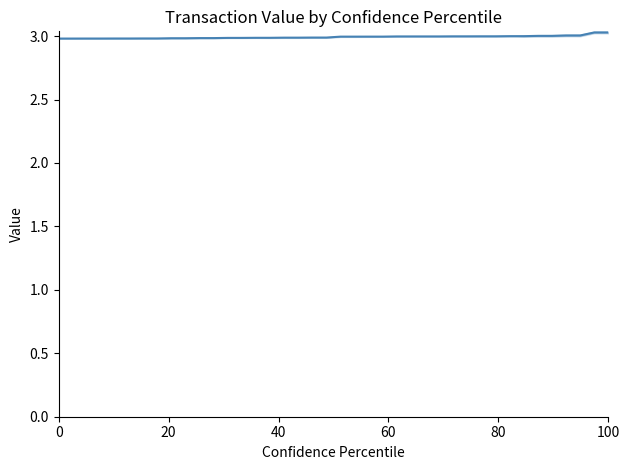

Reading left to right, transcribe all the data shown in this chart.

3.0	3.0	3.0	3.0	3.0	3.0	3.0	3.0	3.0	3.0	3.0	3.0	3.0	3.0	3.0	3.0	3.0	3.0	3.0	3.0	3.0	3.0	3.0	3.0	3.0	3.0	3.0	3.0	3.0	3.0	3.0	3.0	3.0	3.0	3.0	3.0	3.0	3.0	3.0	3.0